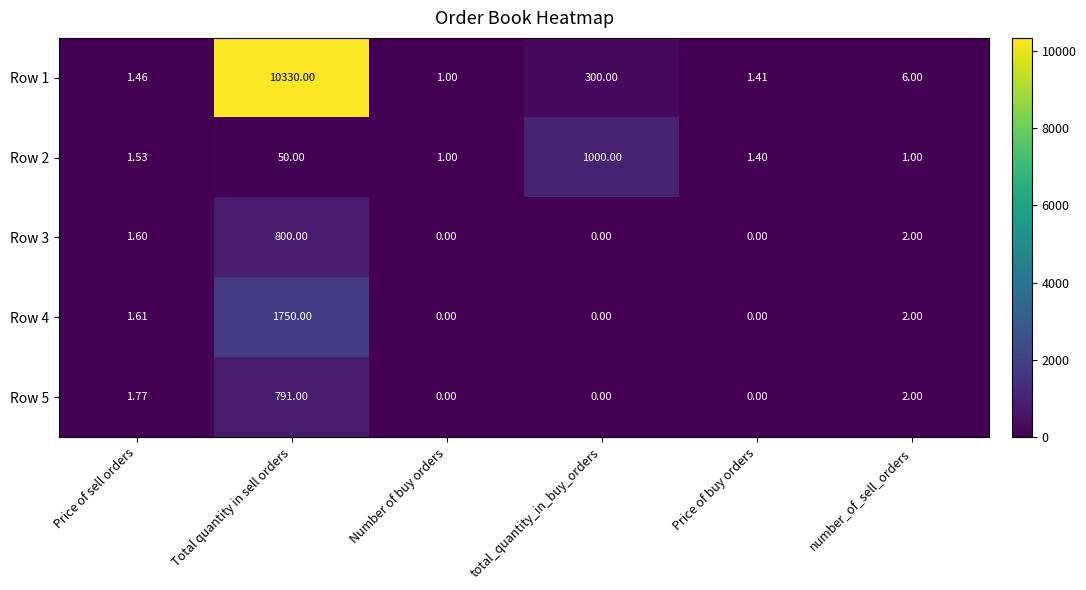

How many categories are shown in the chart?

6